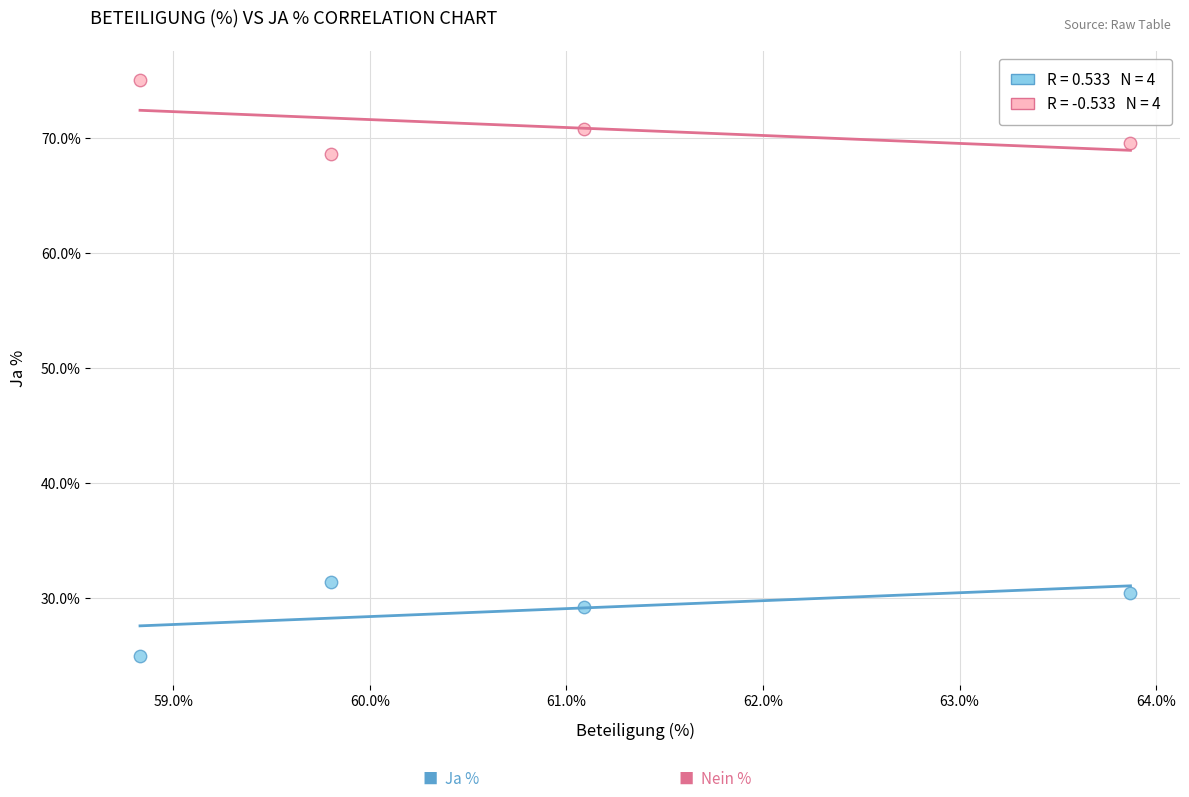

Across all data points, what is the average X value?

60.9